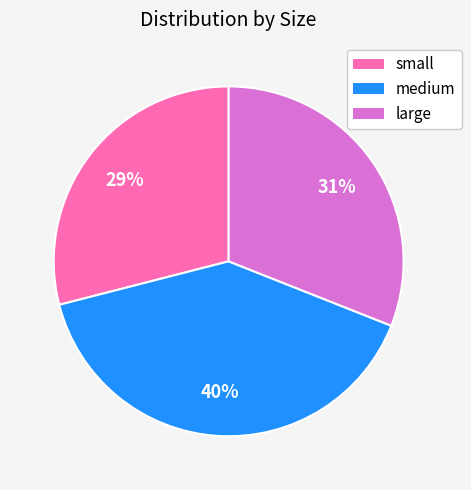

Is it true that large is 24% of the pie?

False